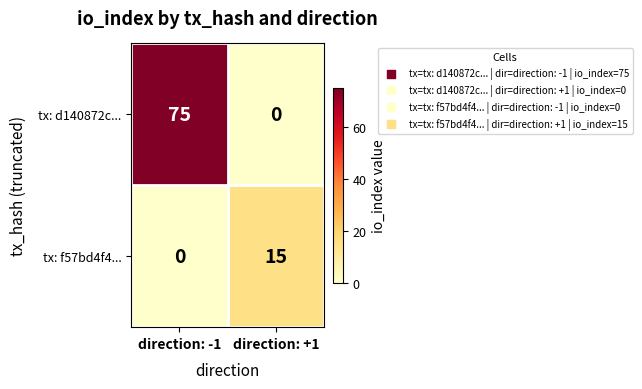

The tx: f57bd4f4... series shows 8 at direction: +1. True or false?

False